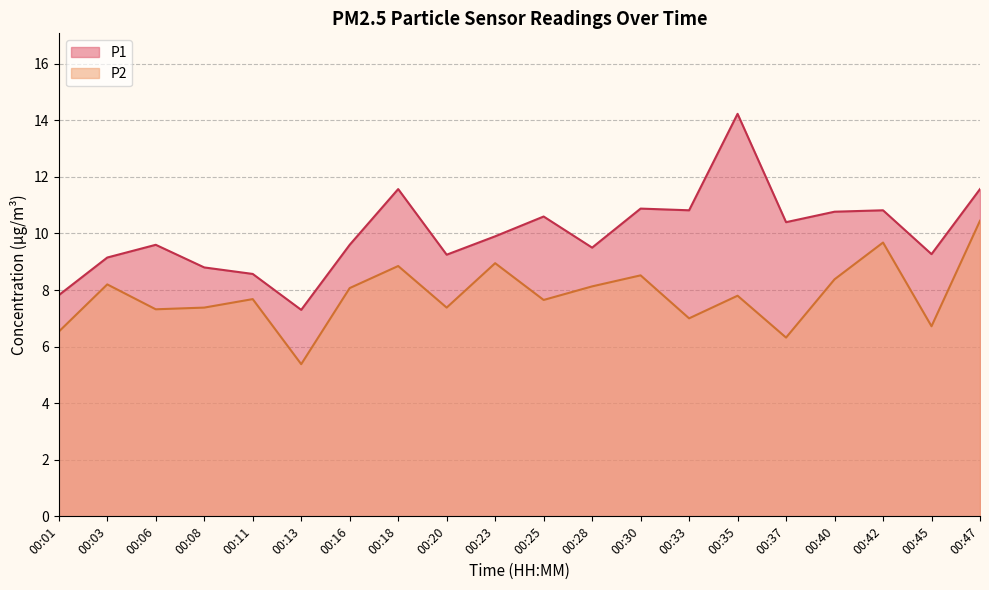

What is the approximate value of P1 at 00:42?

10.8